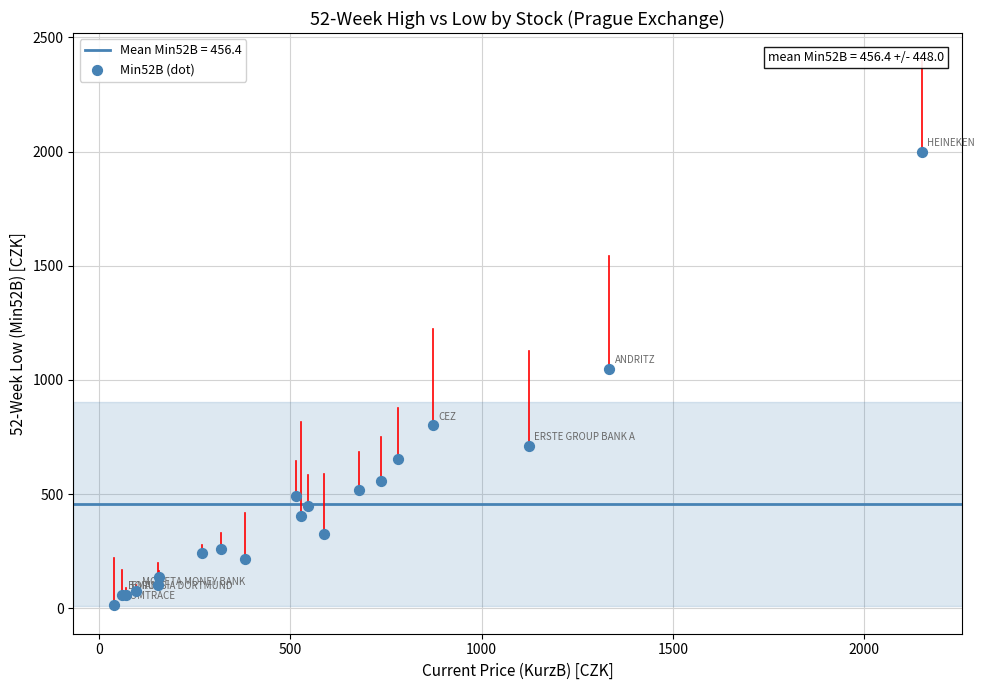

What Y value in the scatter plot is closest to 1007?

1048.5